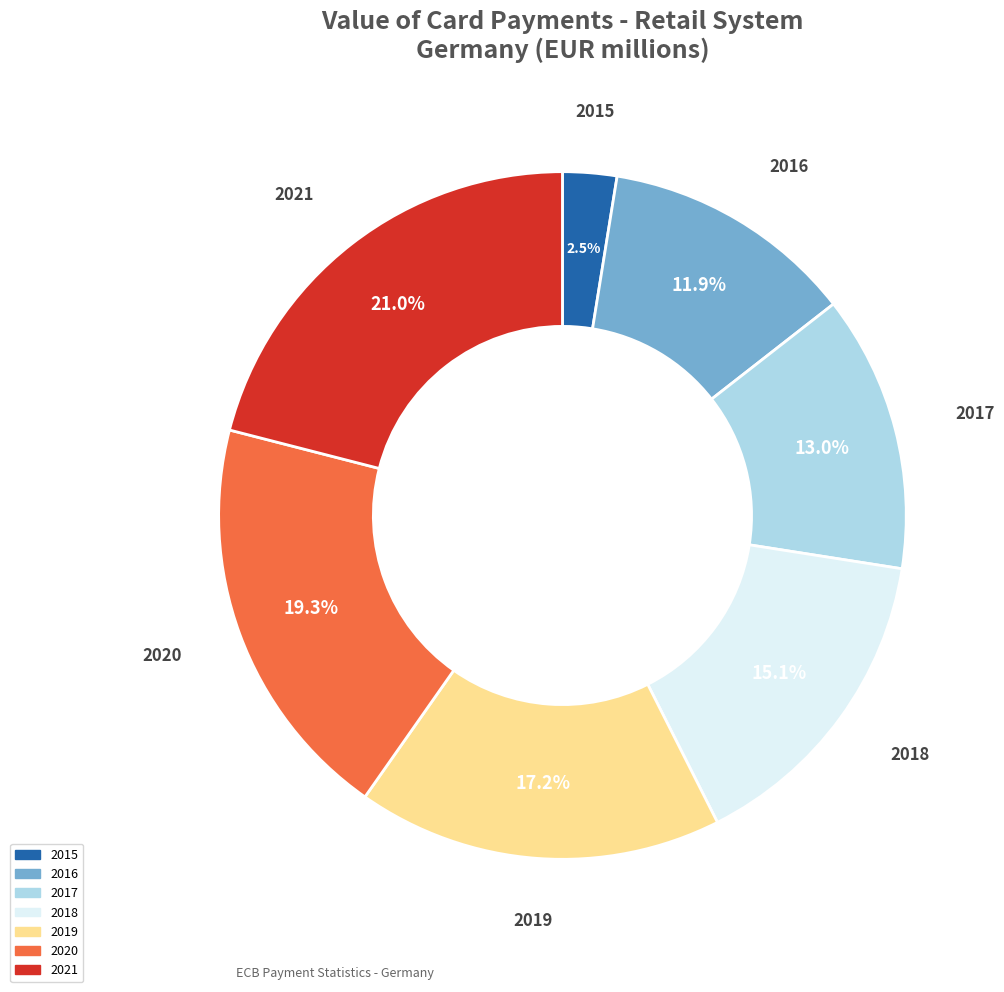

To the nearest percent, what is the average slice percentage?

14%